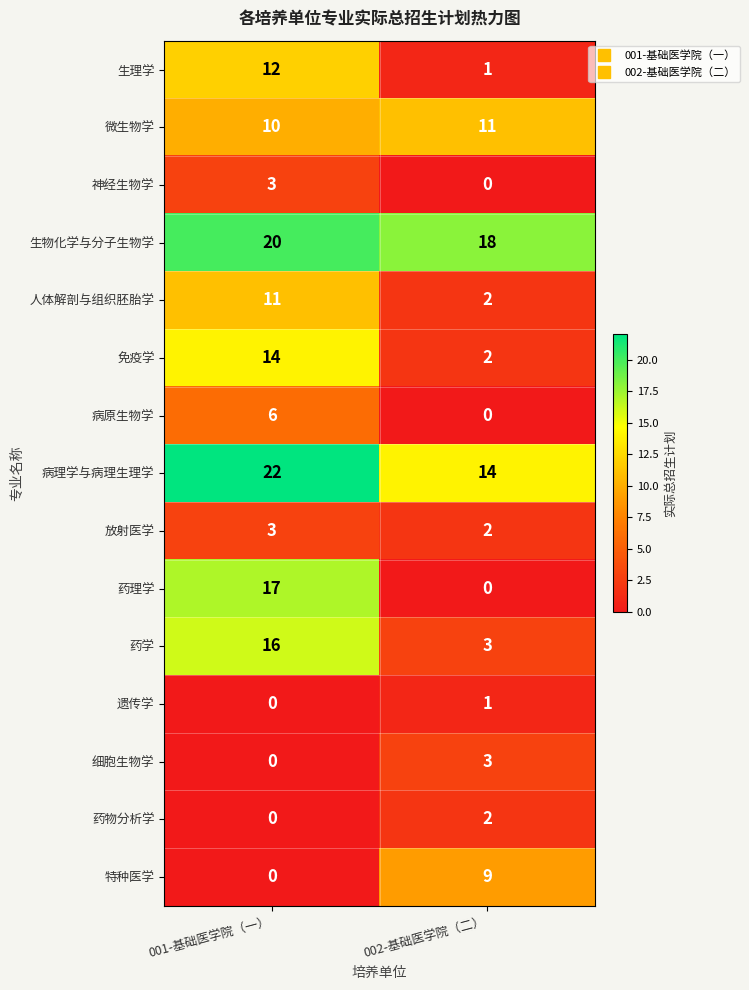

The 免疫学 series shows 3 at 002-基础医学院（二）. True or false?

False